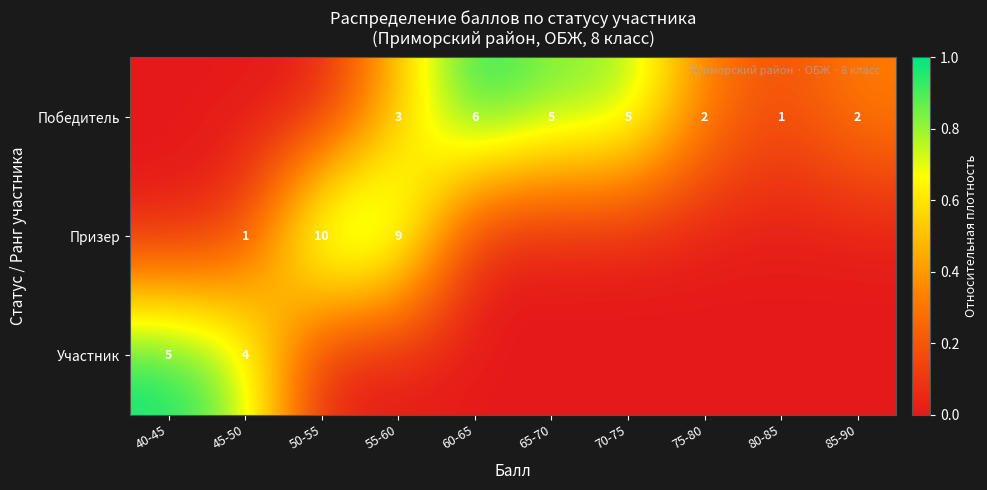

True or false: Победитель has a value of 5 at 70-75.

True